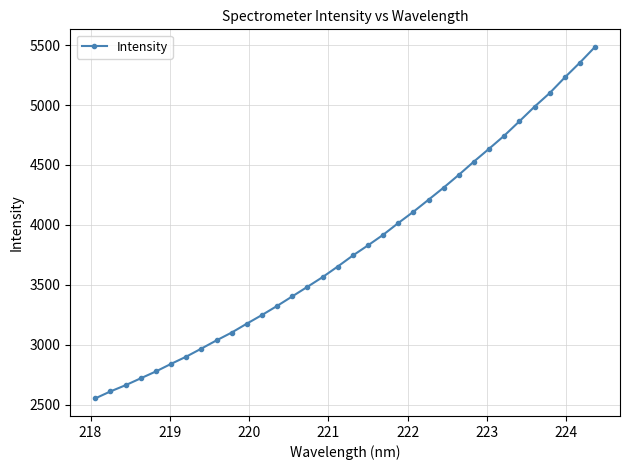

What is the minimum value shown in the chart?

2552.7